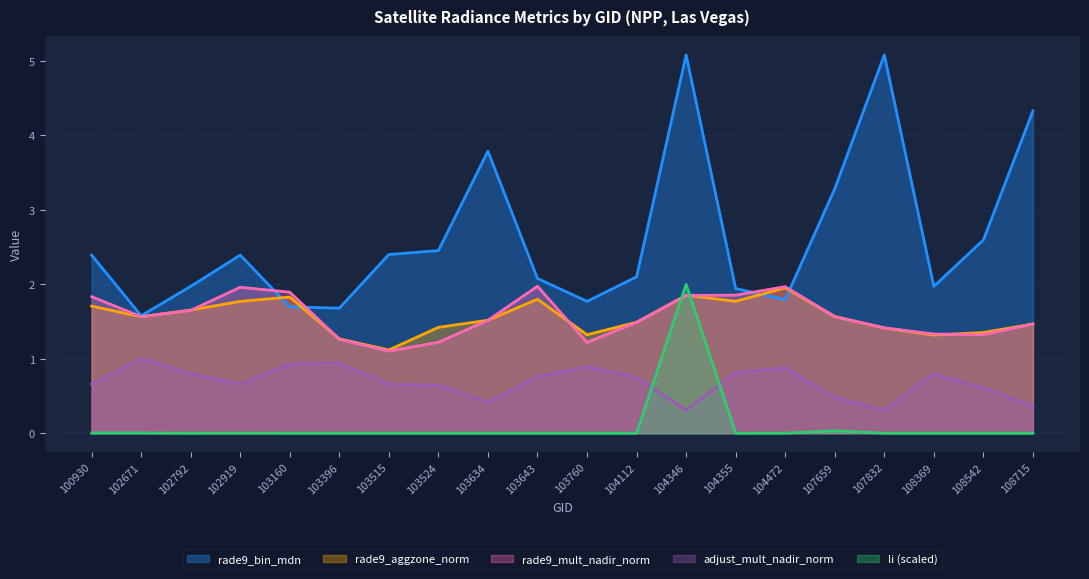

What is the average value of the adjust_mult_nadir_norm series?

0.7